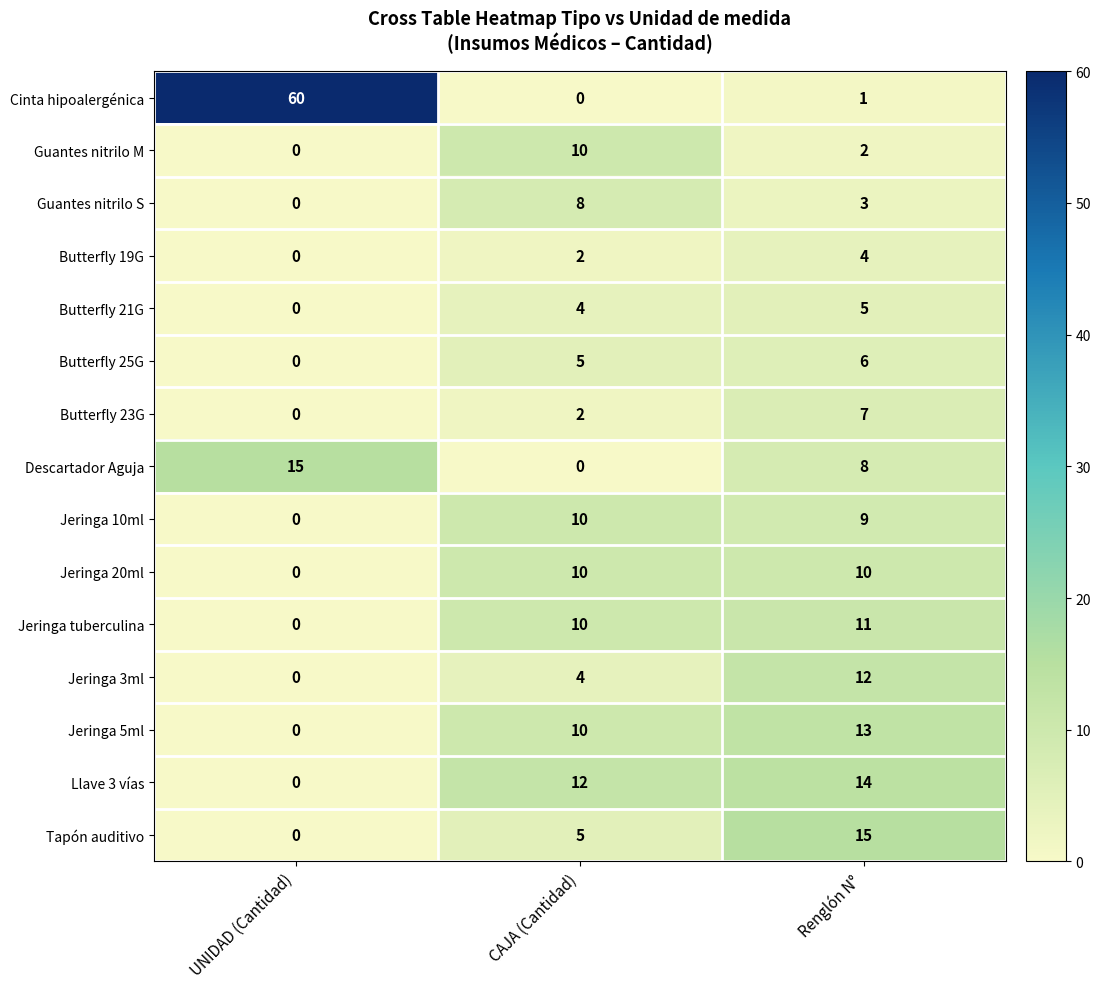

What is the average value of the Cinta hipoalergénica series?

20